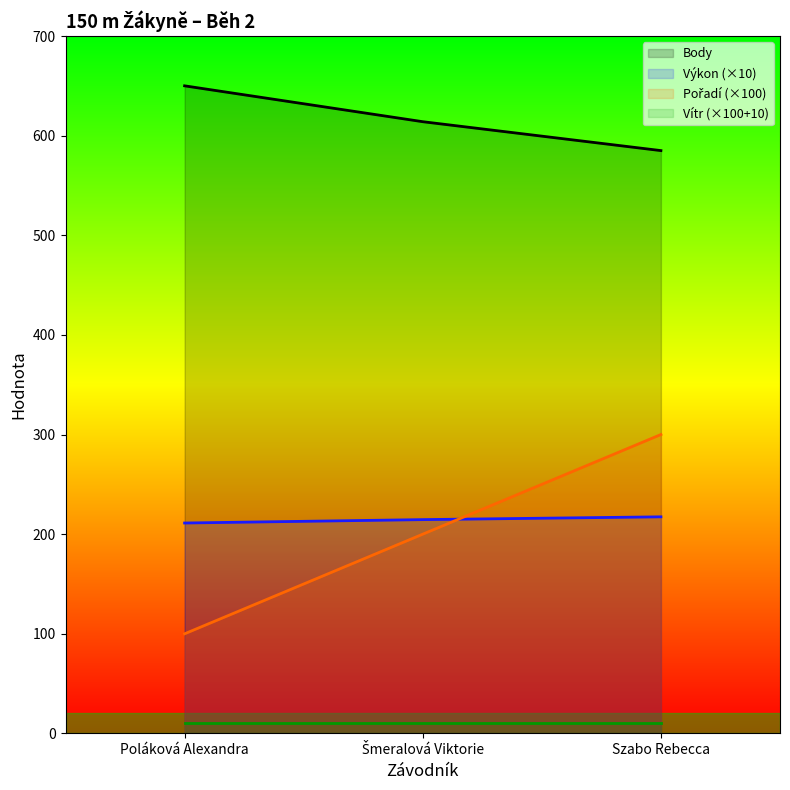

At which label does Pořadí first exceed 200?

Szabo Rebecca